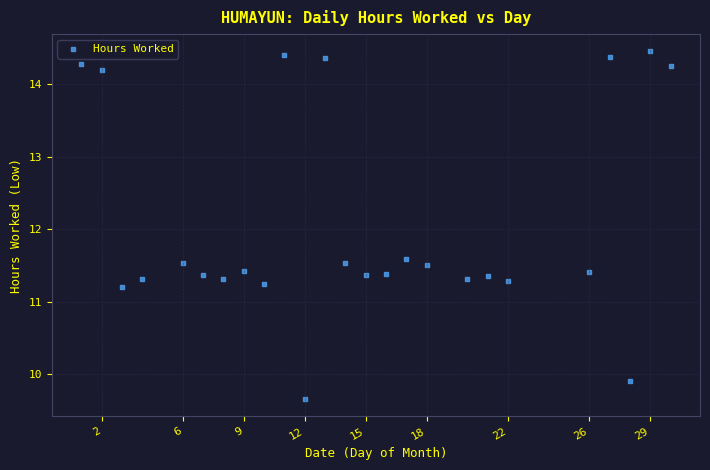

What Y value in the scatter plot is closest to 12?

11.6